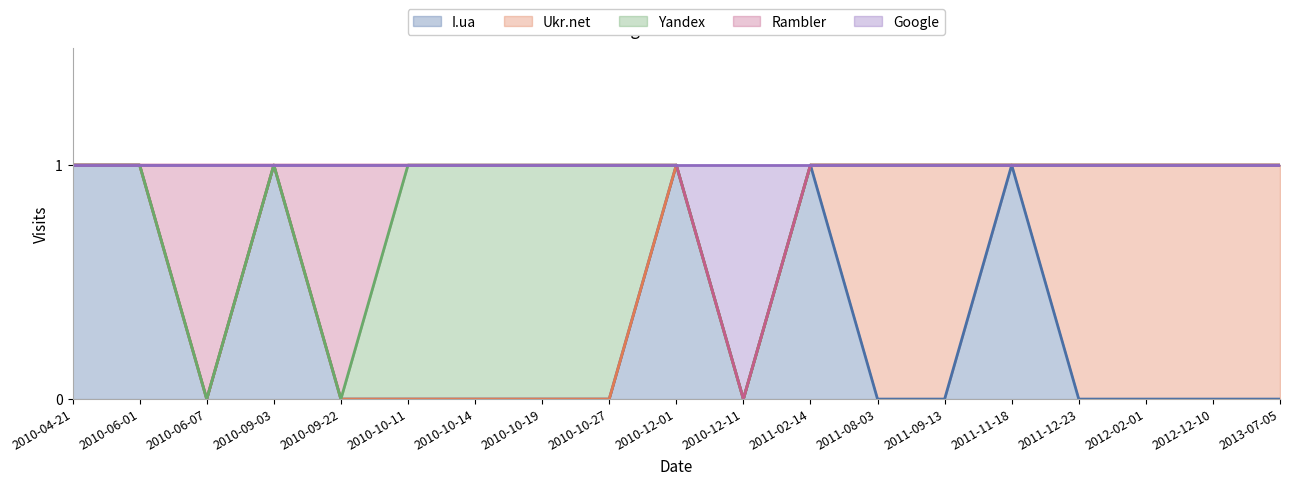

The value of Yandex at 2010-10-14 is 0. True or false?

False